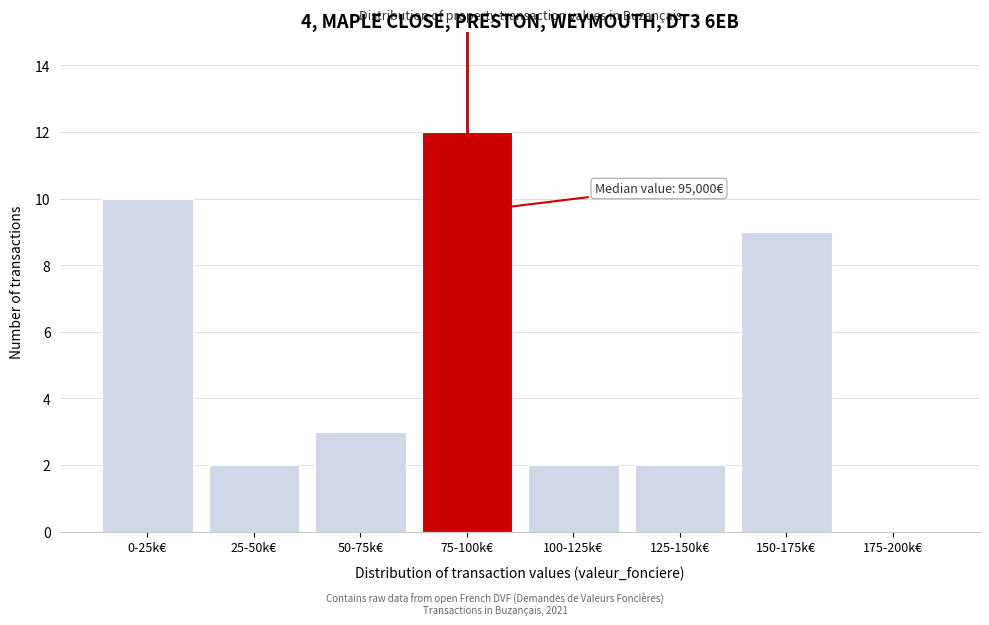

Reading left to right, list all the values displayed in this chart.

0-25k€=10	25-50k€=2	50-75k€=3	75-100k€=12	100-125k€=2	125-150k€=2	150-175k€=9	175-200k€=0